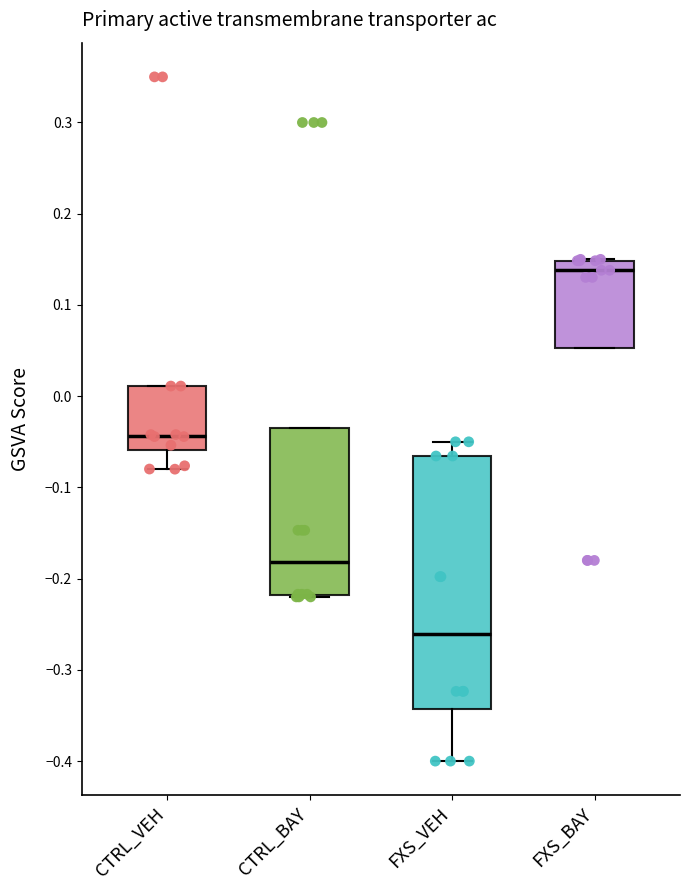

Comparing the boxes themselves (not the whiskers), which one is the tallest?

FXS_VEH